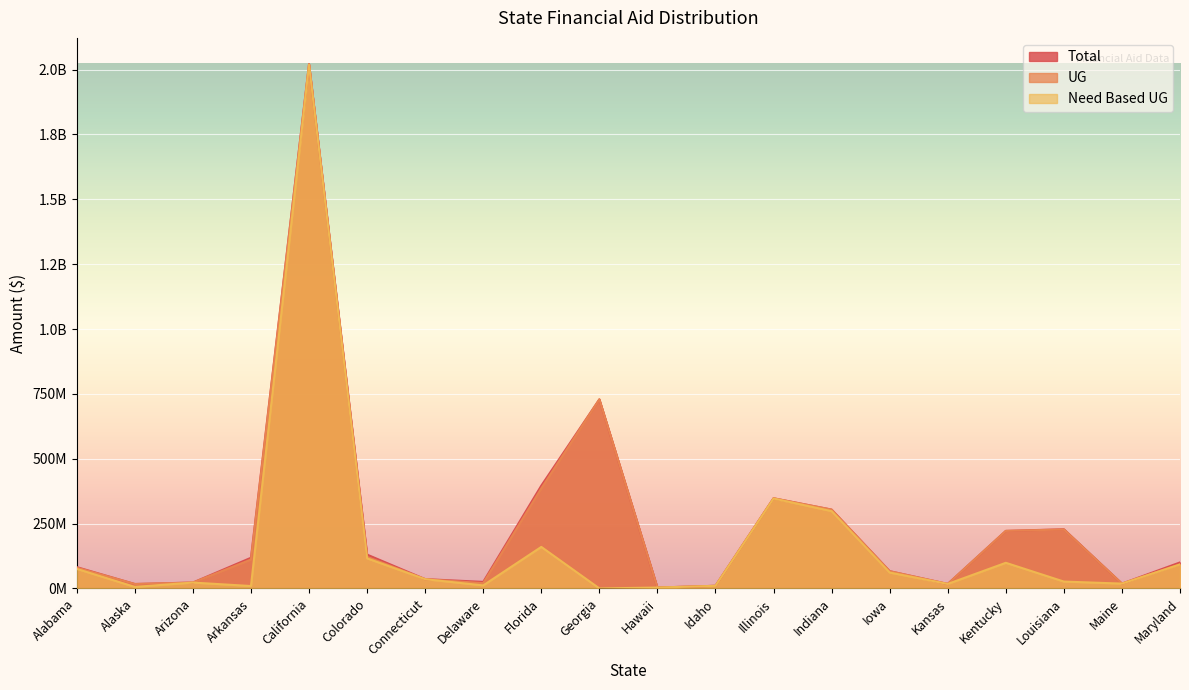

Which category has the lowest value across all series?

Georgia